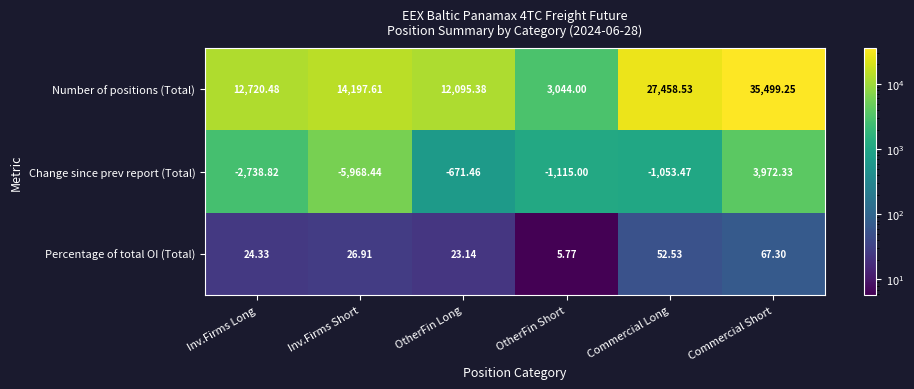

Which label corresponds to the smallest value in the chart?

Inv.Firms Short